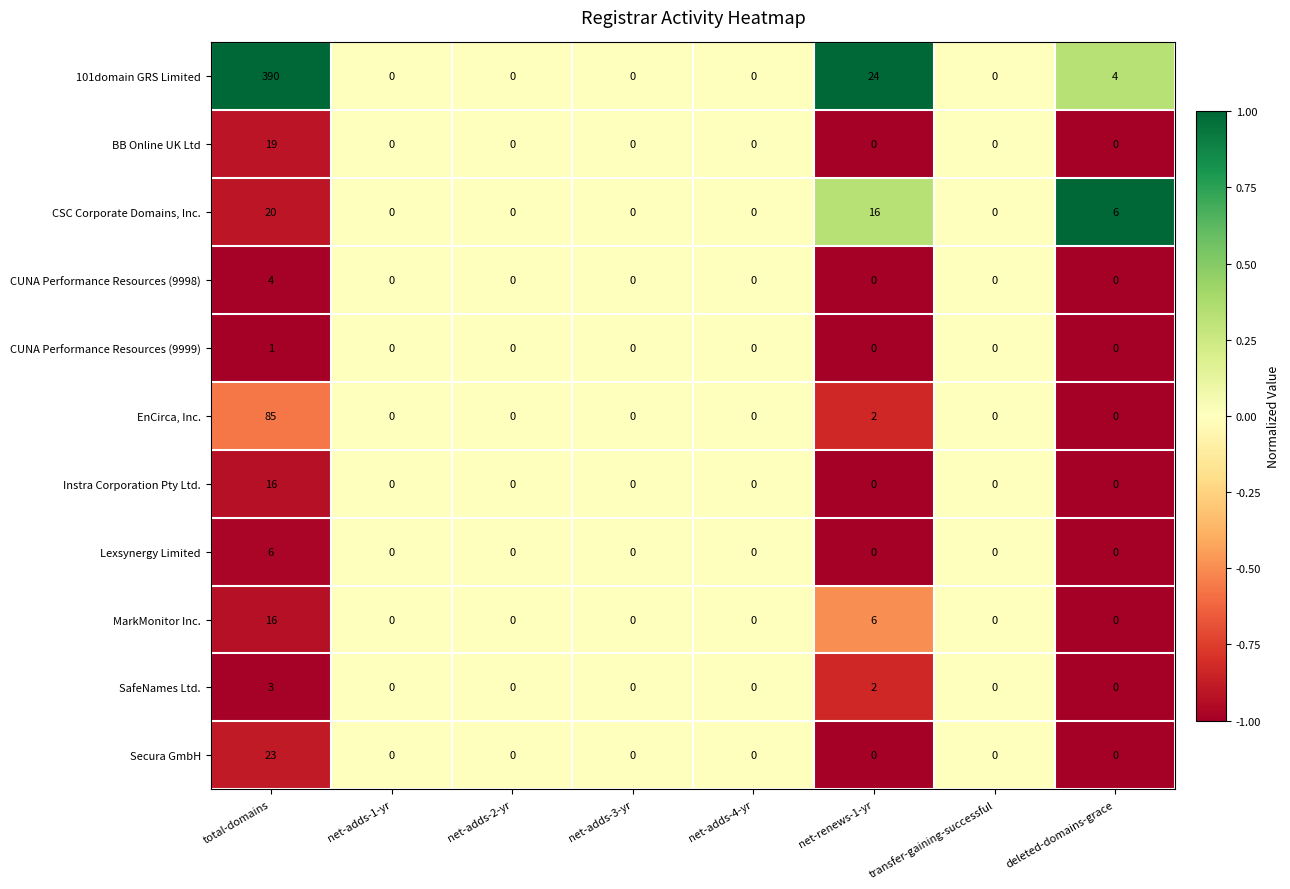

What is the maximum value shown in the chart?

390